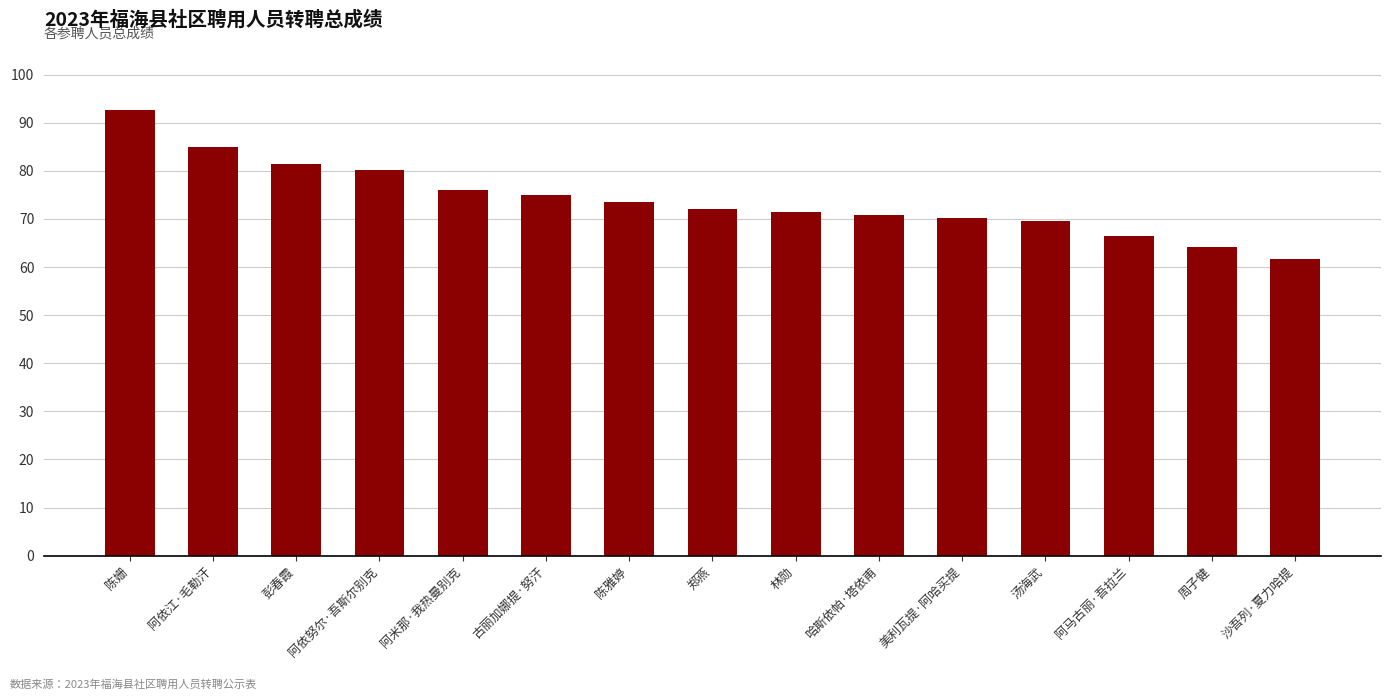

Reading left to right, list all the values displayed in this chart.

92.8	84.9	81.4	80.2	76.0	75.1	73.6	72.1	71.4	70.9	70.2	69.5	66.5	64.1	61.6